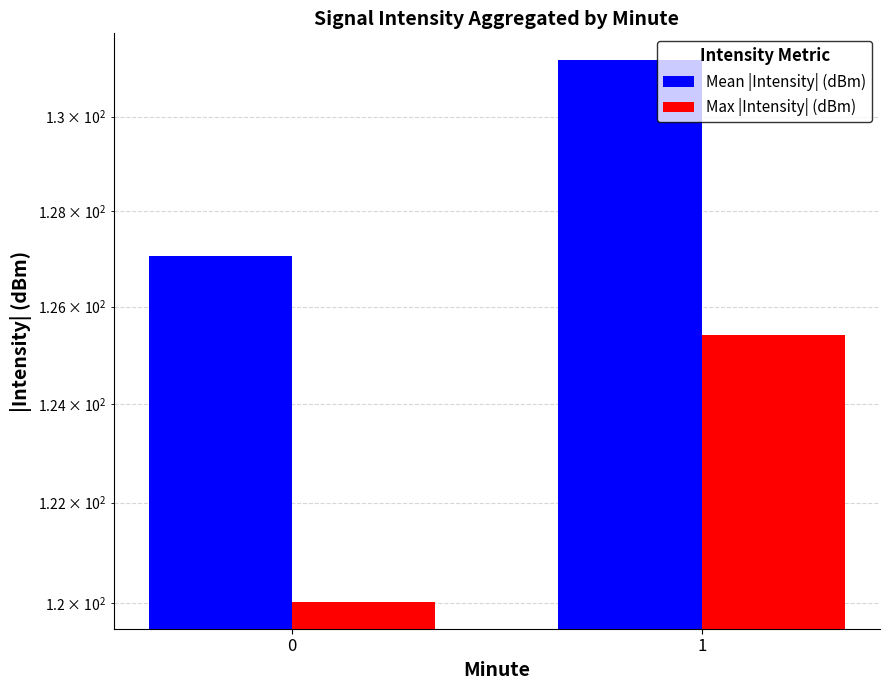

What is the smallest value displayed?

120.0